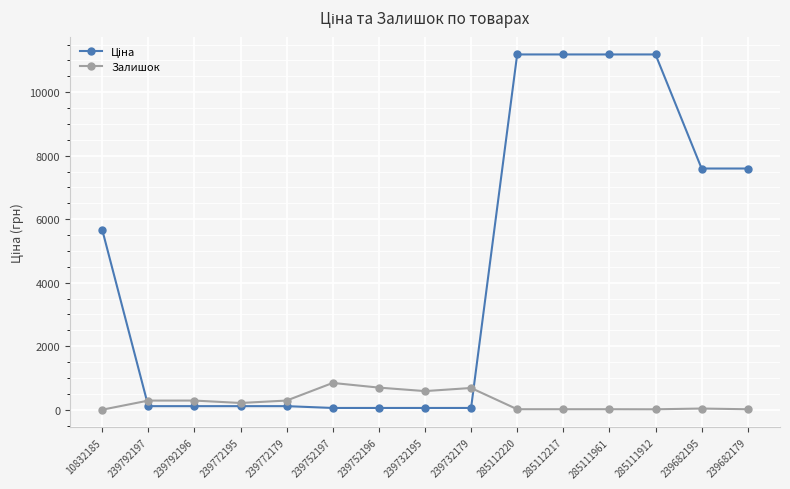

How many lines are shown in the chart?

2